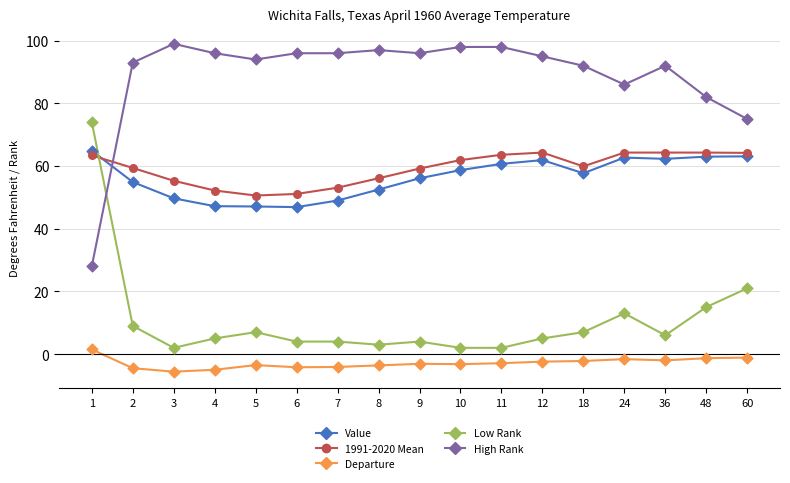

What are all the series names shown in the legend?

Value, 1991-2020 Mean, Departure, Low Rank, High Rank